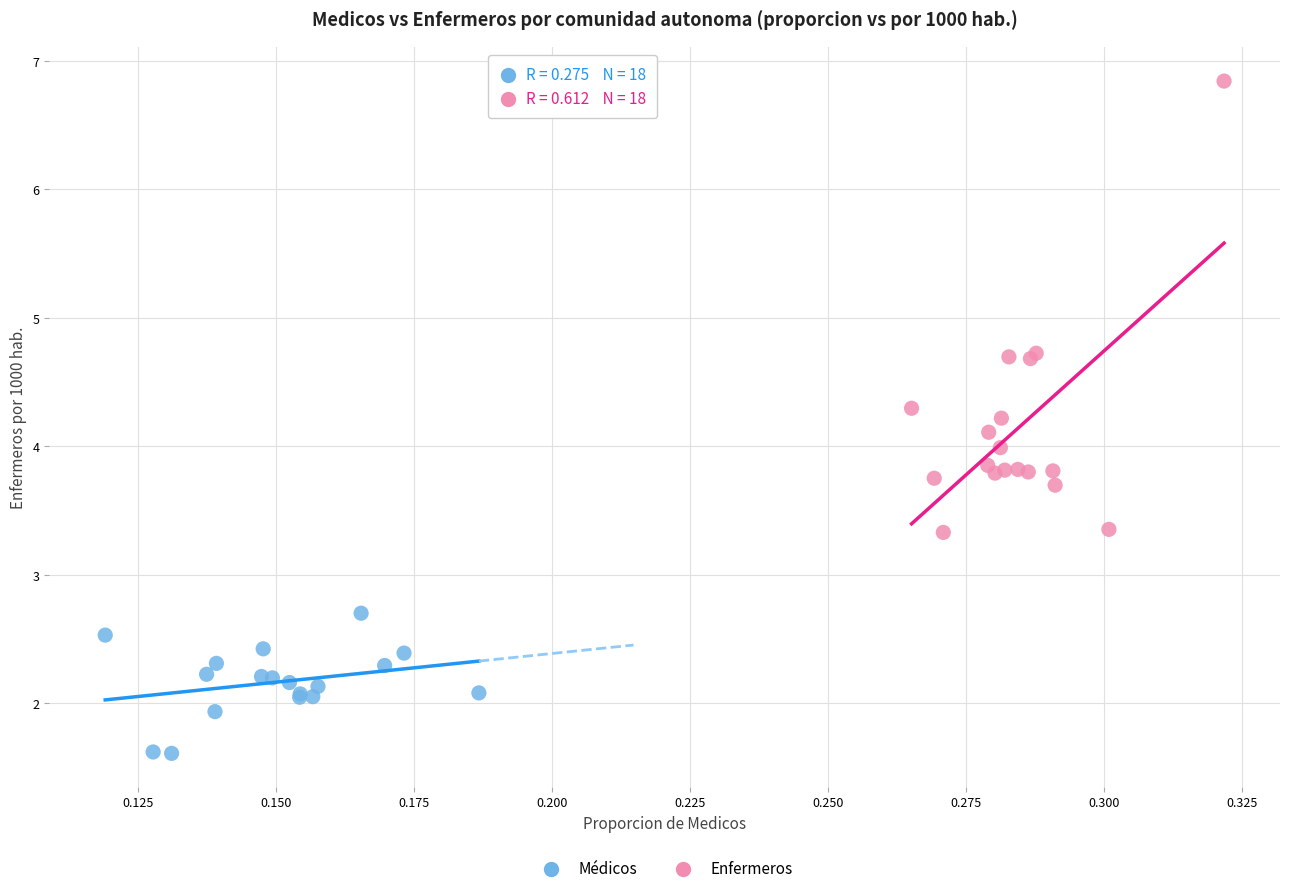

Which series contains the highest Y value?

Enfermeros